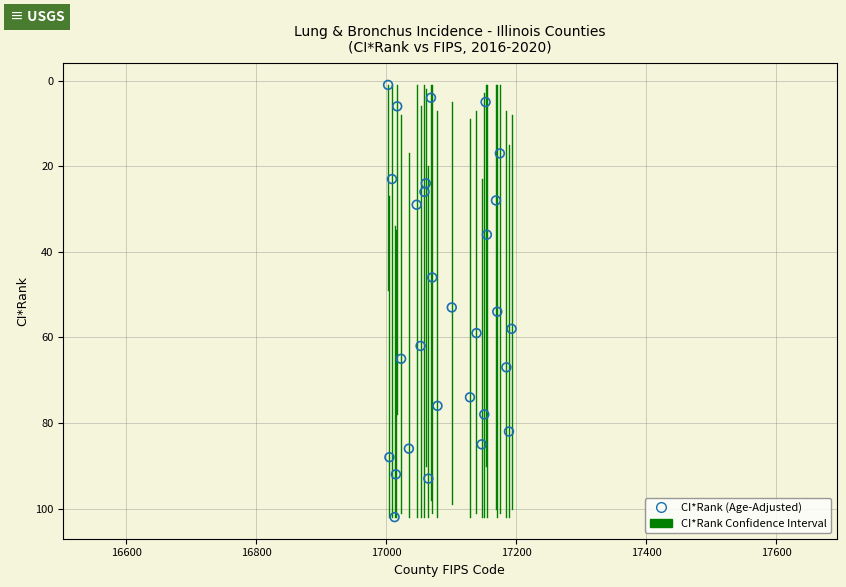

What is the range of X values (max minus min)?

190